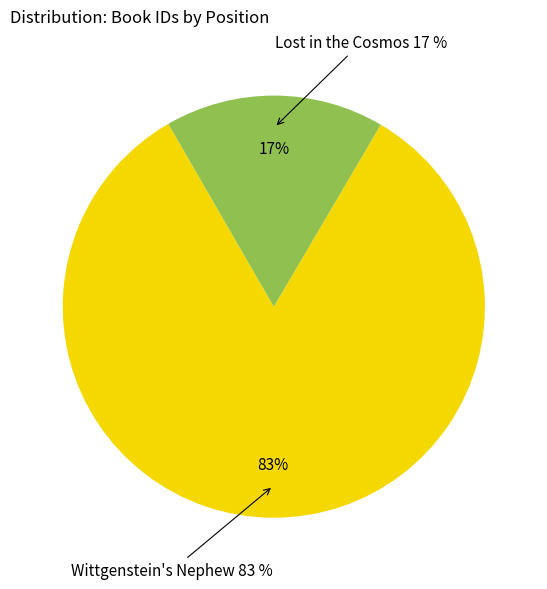

Combined, what portion of the pie is Lost in the Cosmos and Wittgenstein's Nephew?

100.0%